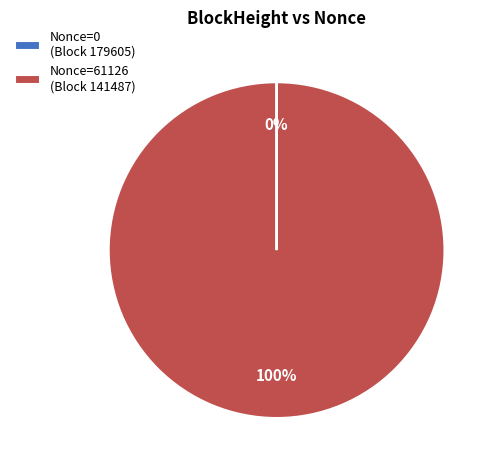

Does any single category account for the majority?

Yes